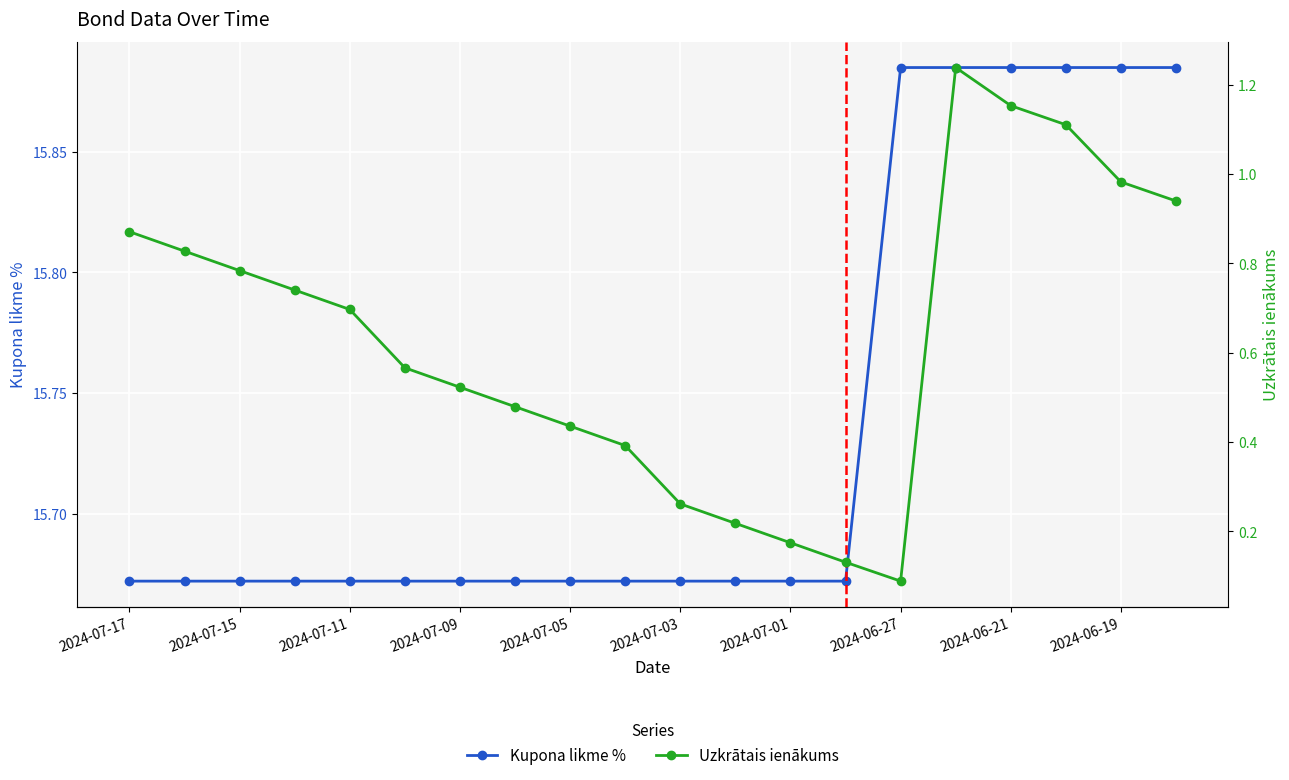

What is the difference between the second highest and second lowest values in the Kupona likme % series?

0.2